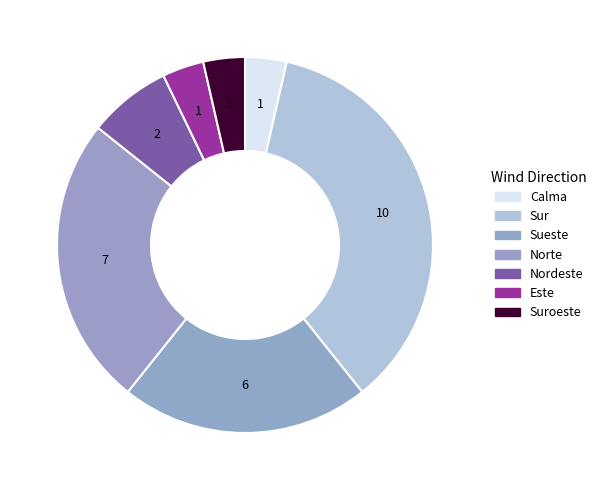

How many slices are in this pie chart?

7